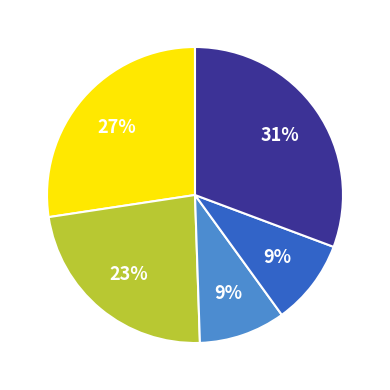

Is there any slice that represents more than half of the pie?

No